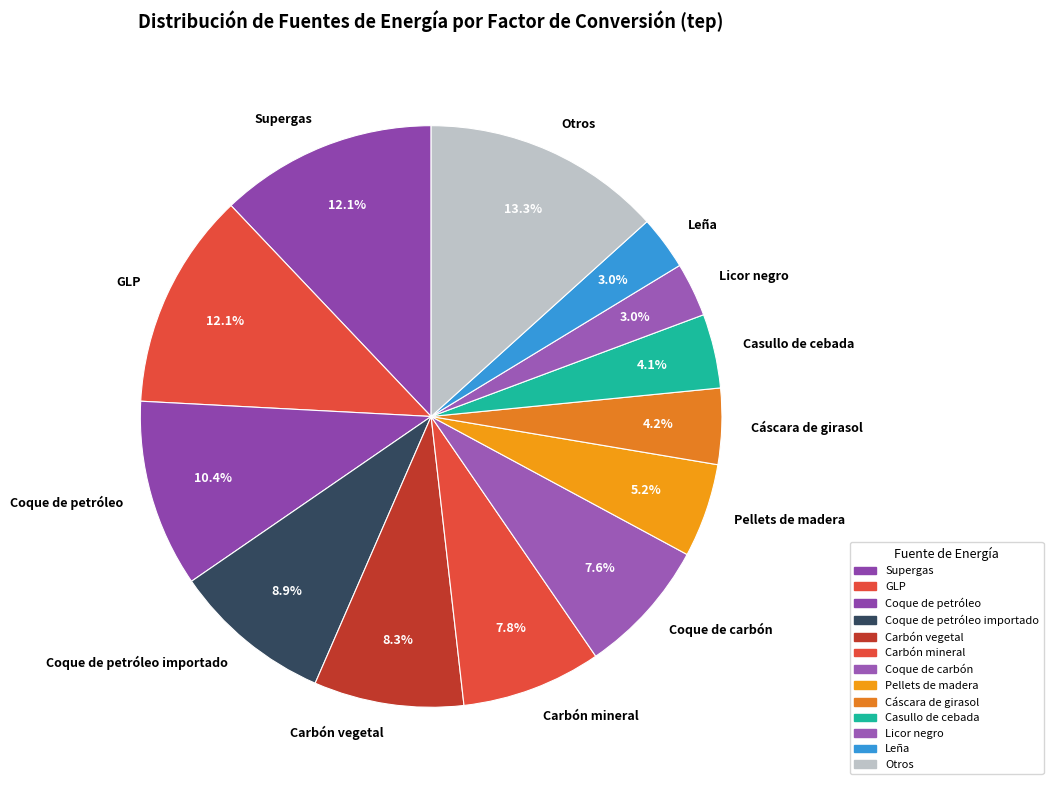

Does any single category account for the majority?

No